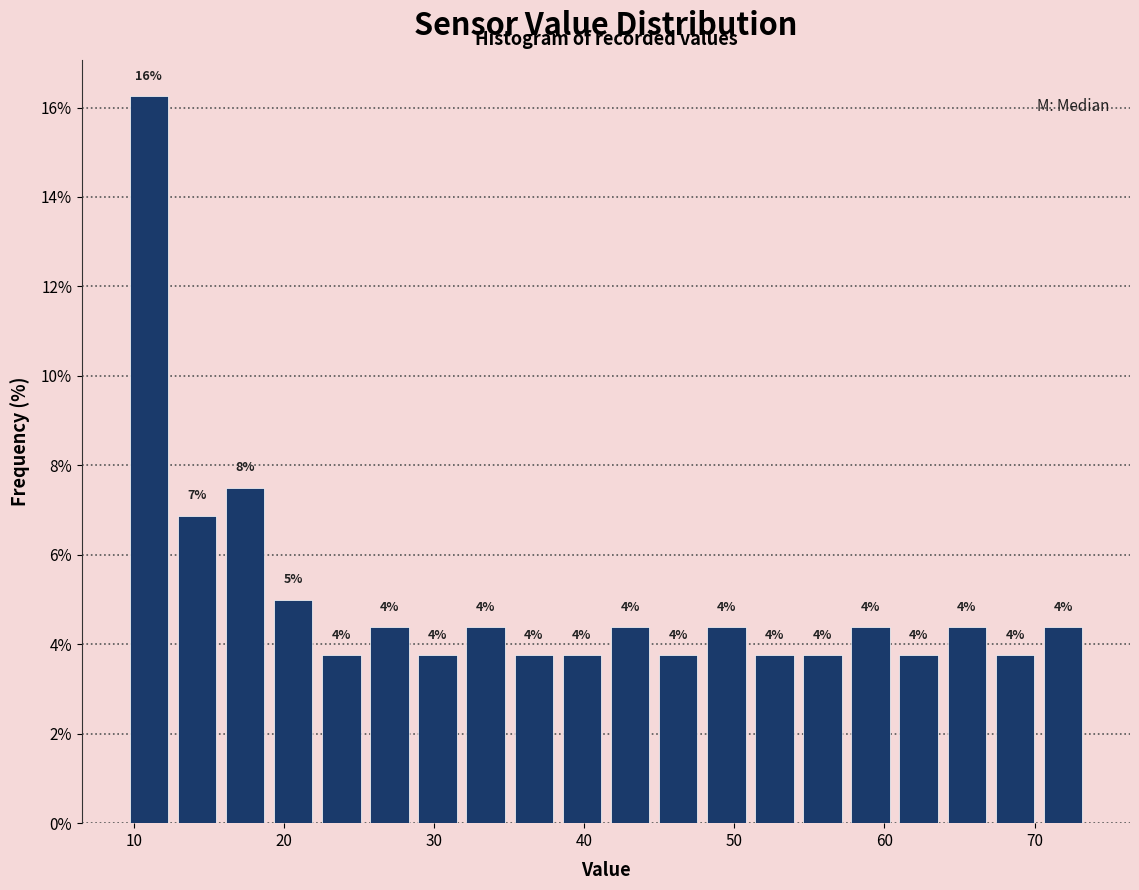

Read against the x-axis, roughly where is the centre of the tallest bar?

11